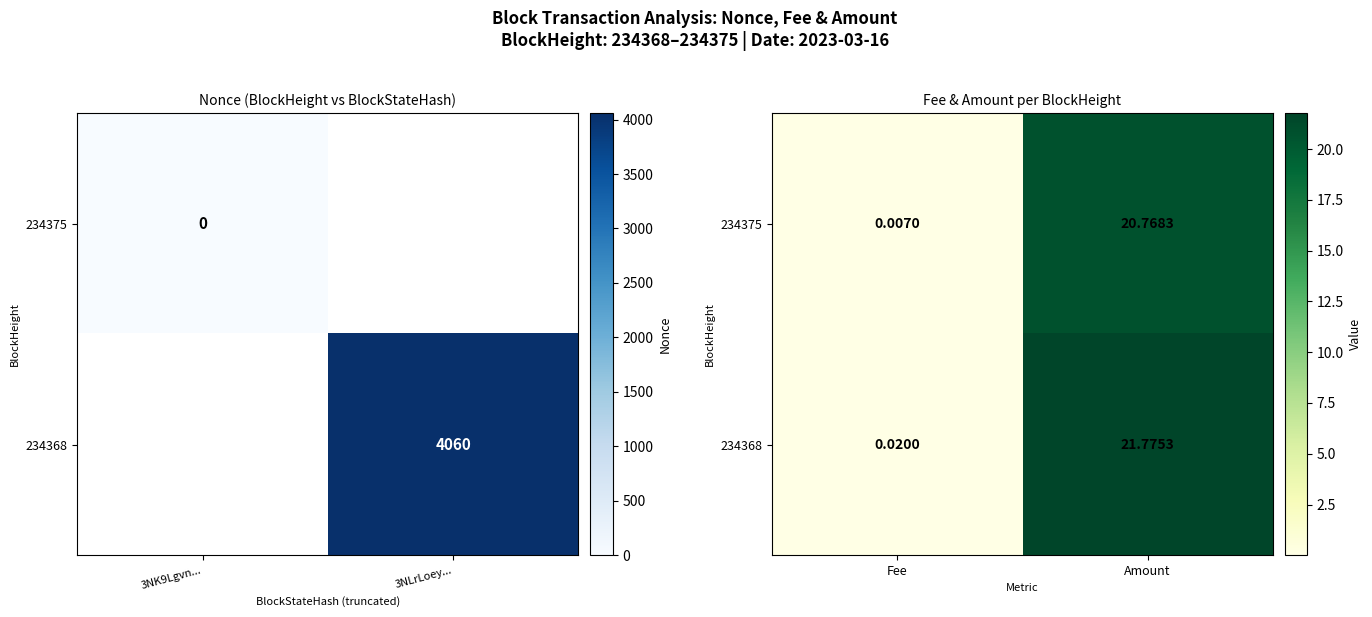

The value of 234368 at Fee is 0.0. True or false?

True